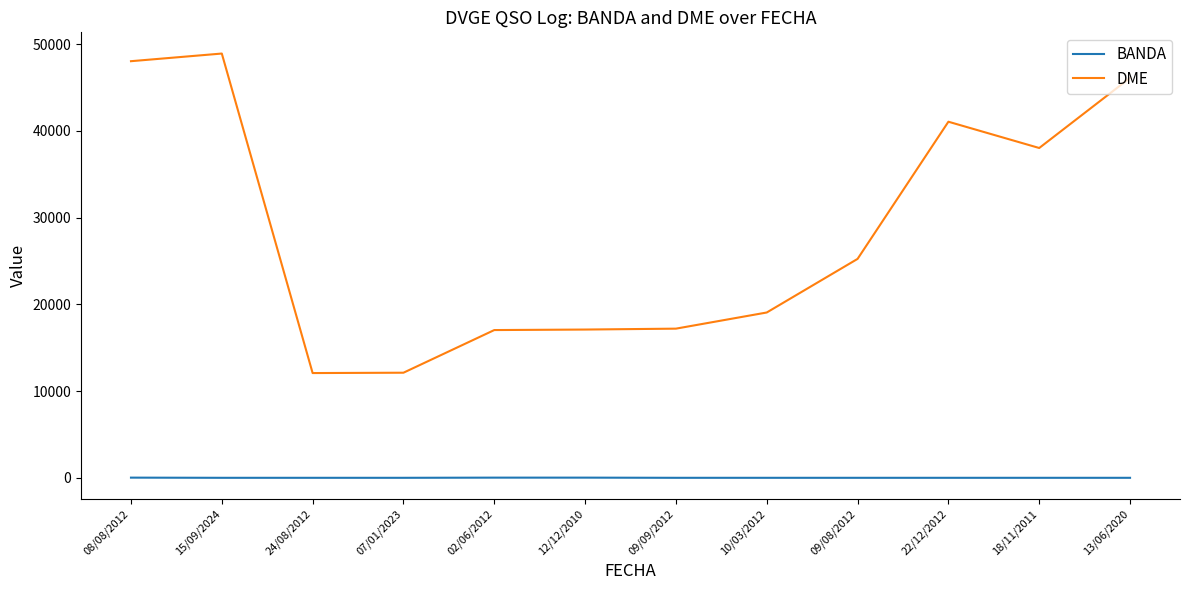

At which category is the sum across all series the highest?

15/09/2024